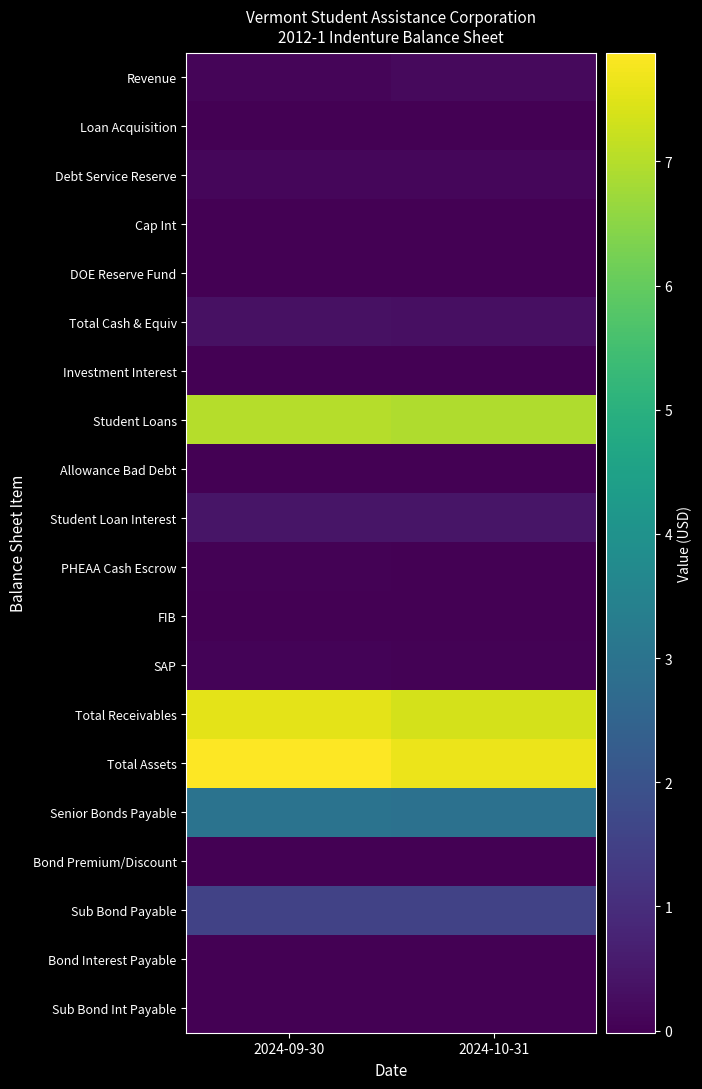

Reading left to right, extract all data points from this chart.

Revenue: 2024-09-30=1046694.4	2024-10-31=1746691.1
Loan Acquisition: 2024-09-30=0.0	2024-10-31=0.0
Debt Service Reserve: 2024-09-30=1176783.0	2024-10-31=1176783.0
Cap Int: 2024-09-30=0.0	2024-10-31=0.0
DOE Reserve Fund: 2024-09-30=0.0	2024-10-31=0.0
Total Cash & Equiv: 2024-09-30=3349491.8	2024-10-31=2923474.1
Investment Interest: 2024-09-30=0.0	2024-10-31=0.0
Student Loans: 2024-09-30=70087245.2	2024-10-31=69329111.2
Allowance Bad Debt: 2024-09-30=-176351.1	2024-10-31=-176351.1
Student Loan Interest: 2024-09-30=4281894.0	2024-10-31=4249306.5
PHEAA Cash Escrow: 2024-09-30=145928.5	2024-10-31=75302.2
FIB: 2024-09-30=11623.4	2024-10-31=4241.5
SAP: 2024-09-30=494729.5	2024-10-31=137965.9
Total Receivables: 2024-09-30=75408562.5	2024-10-31=73619576.2
Total Assets: 2024-09-30=78758054.3	2024-10-31=76543050.3
Senior Bonds Payable: 2024-09-30=29977160.9	2024-10-31=29275030.4
Bond Premium/Discount: 2024-09-30=0.0	2024-10-31=0.0
Sub Bond Payable: 2024-09-30=15500000.0	2024-10-31=15500000.0
Bond Interest Payable: 2024-09-30=5033.5	2024-10-31=18447.5
Sub Bond Int Payable: 2024-09-30=3592.9	2024-10-31=13728.4